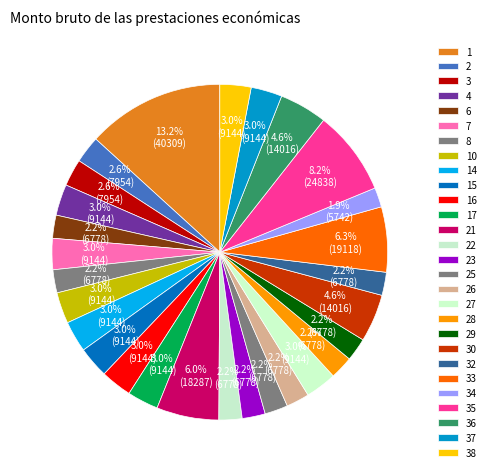

What percentage is NOT represented by 8?

97.8%